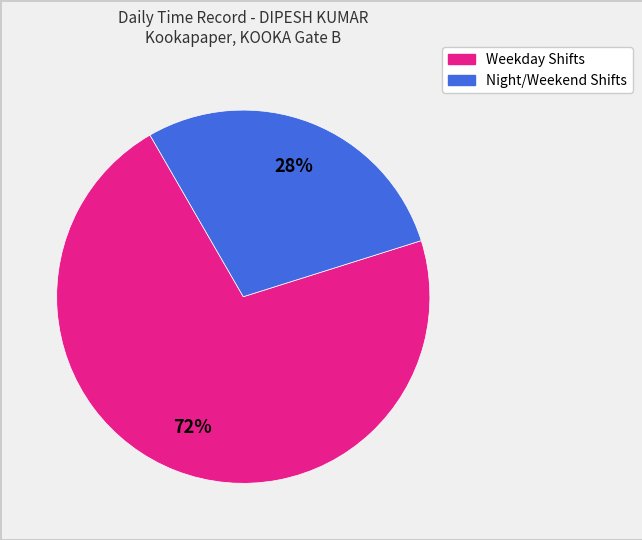

Count the number of slices in the pie.

2